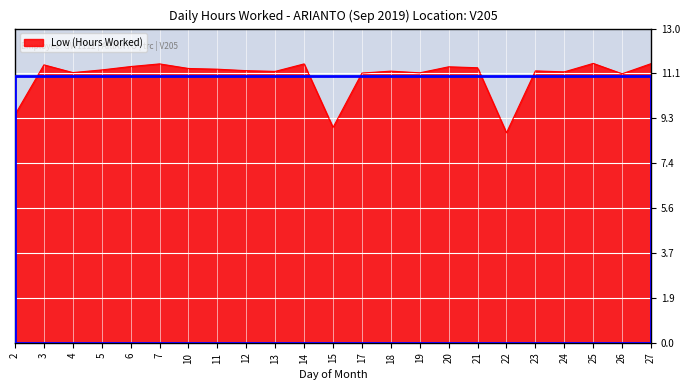

What is the difference between the maximum and minimum values?

2.9